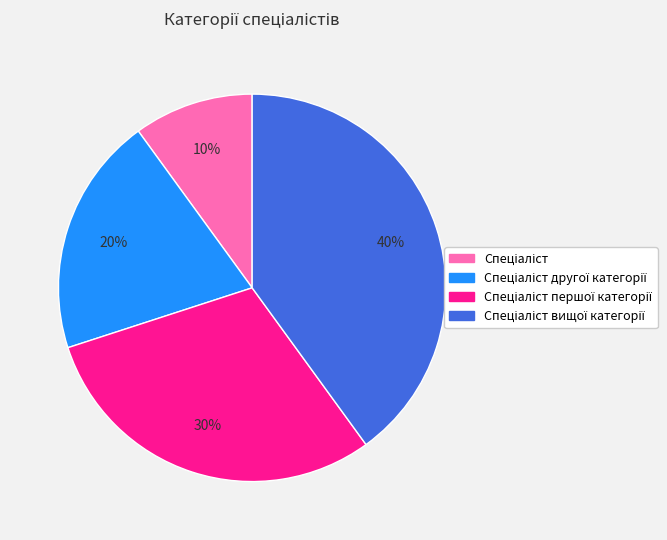

Does any single category account for the majority?

No